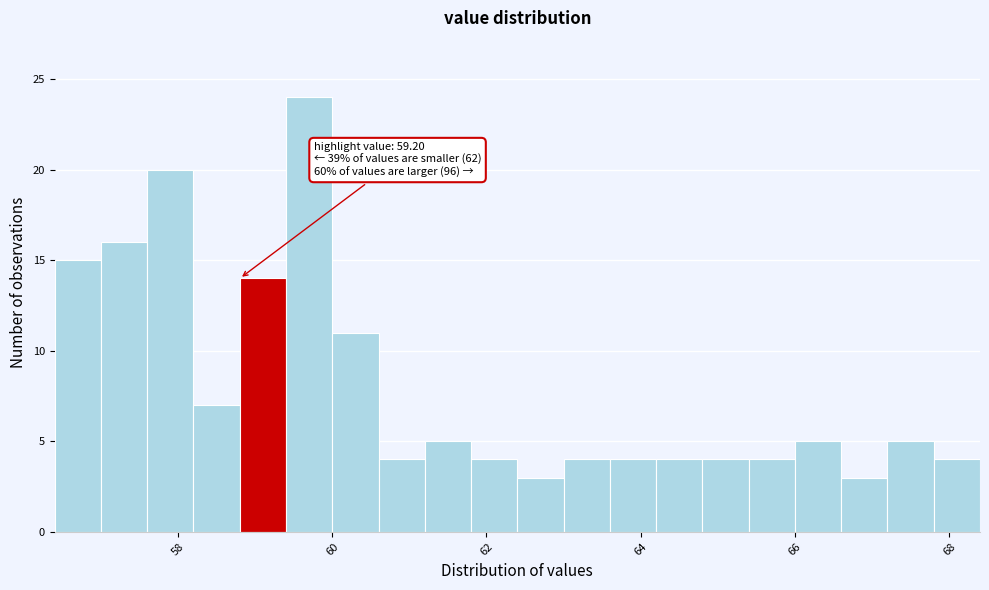

Around what value on the x-axis is the tallest bar? Give the approximate position of its centre, as read against the axis.

59.8